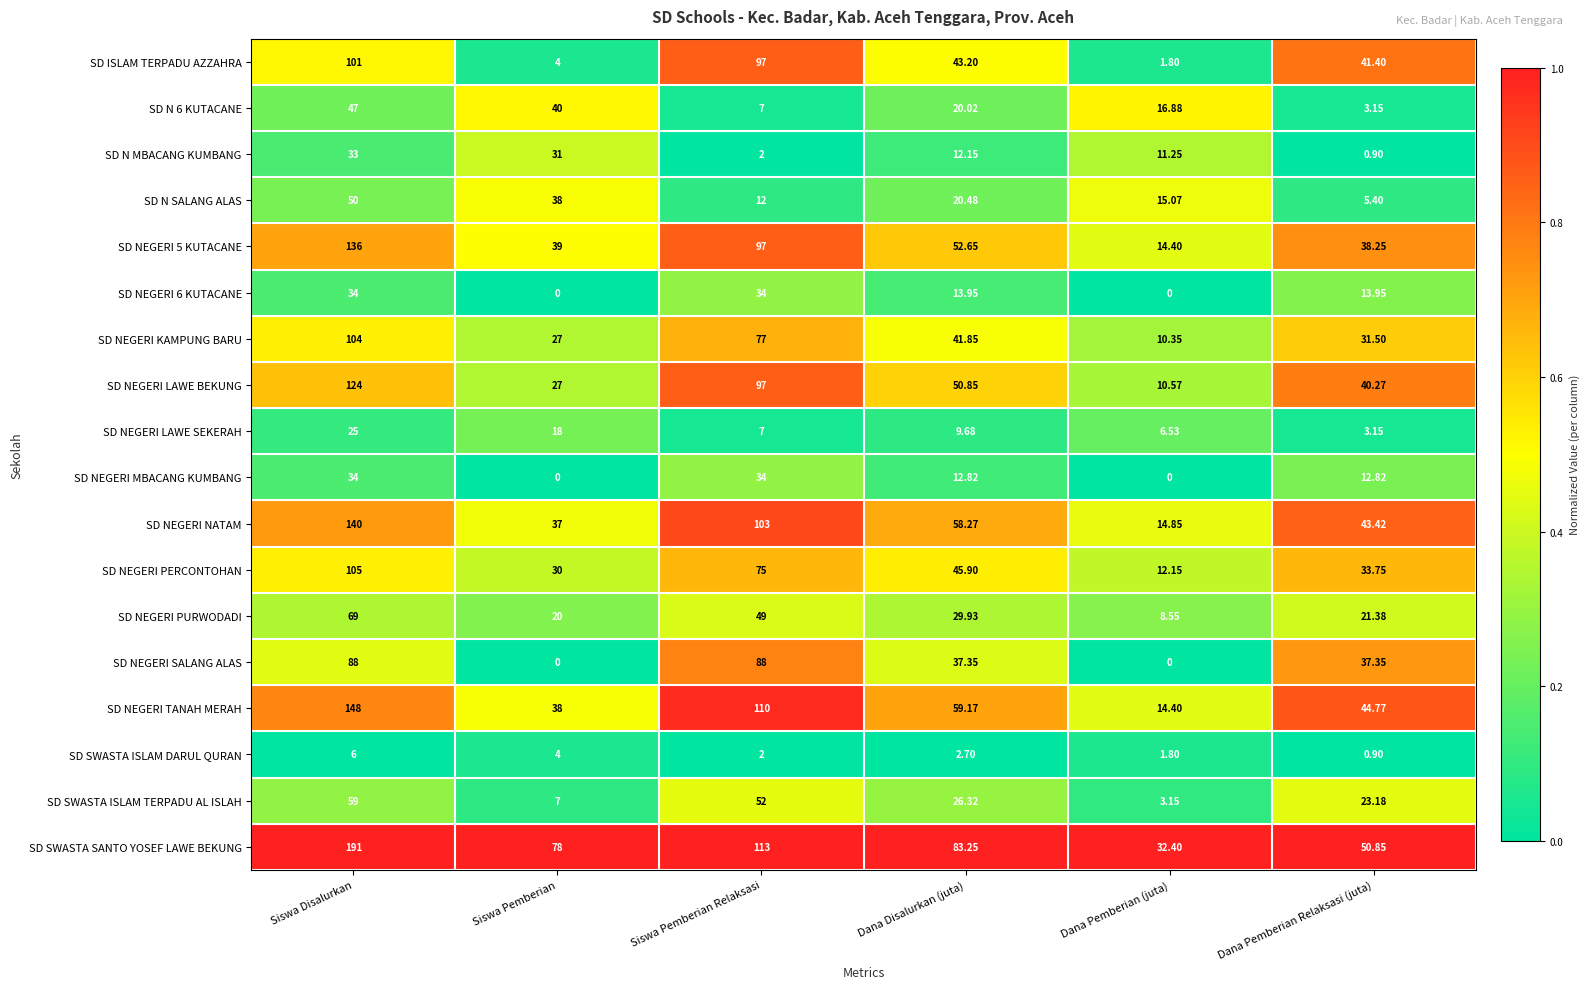

At which label does SD NEGERI KAMPUNG BARU first exceed 41?

Siswa Disalurkan